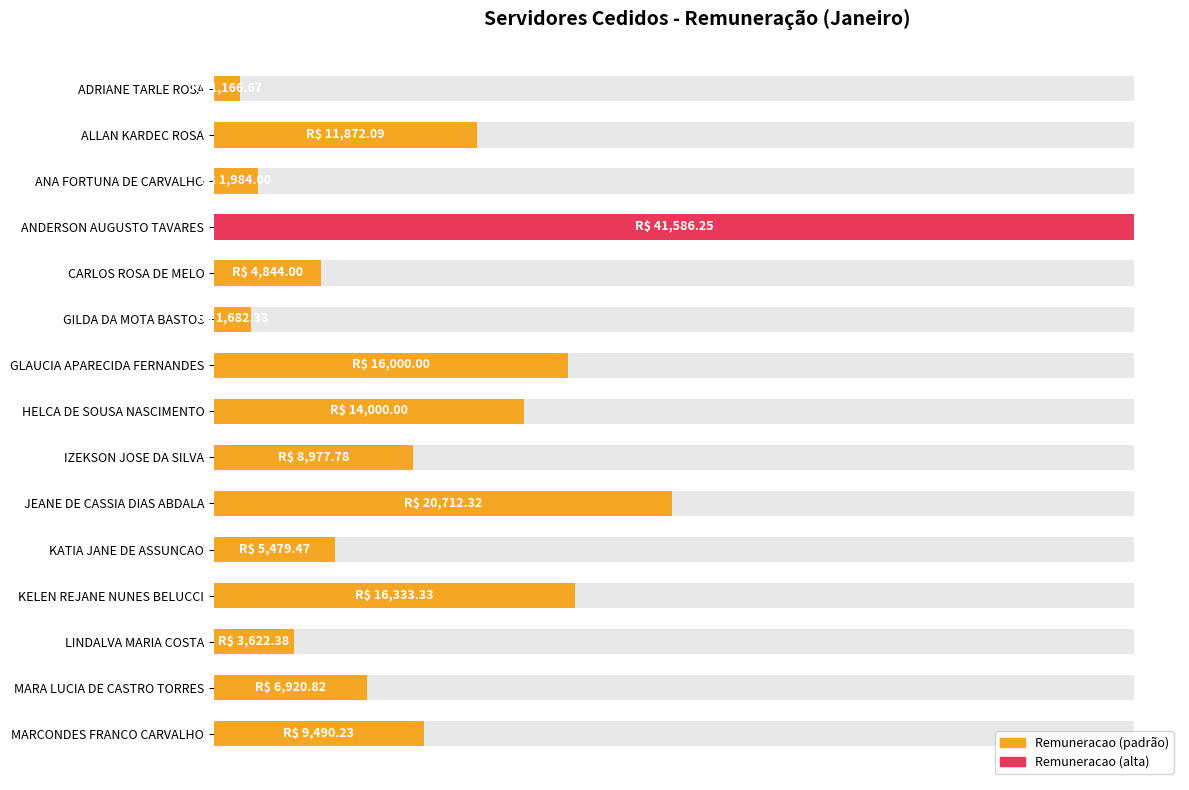

True or false: the data shows 1166.7 at ADRIANE TARLE ROSA.

True